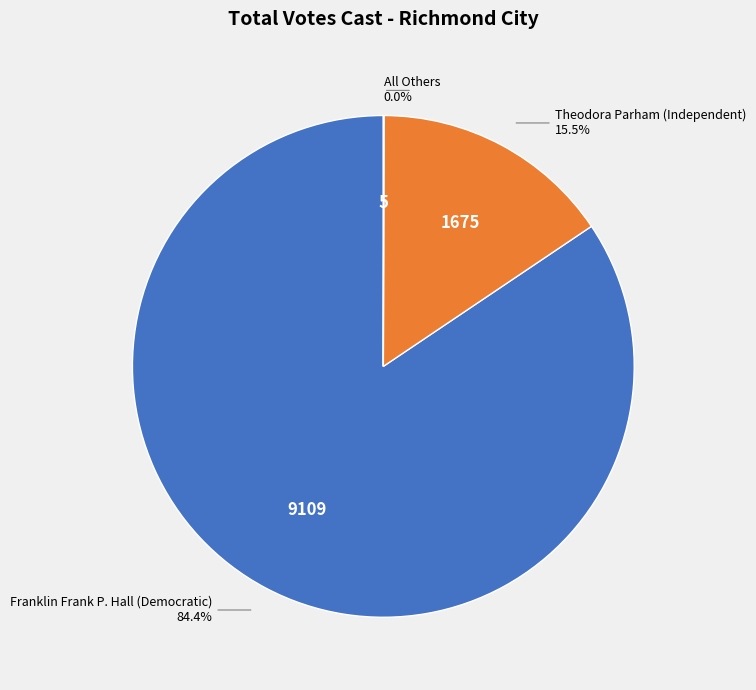

Does any single category account for the majority?

Yes